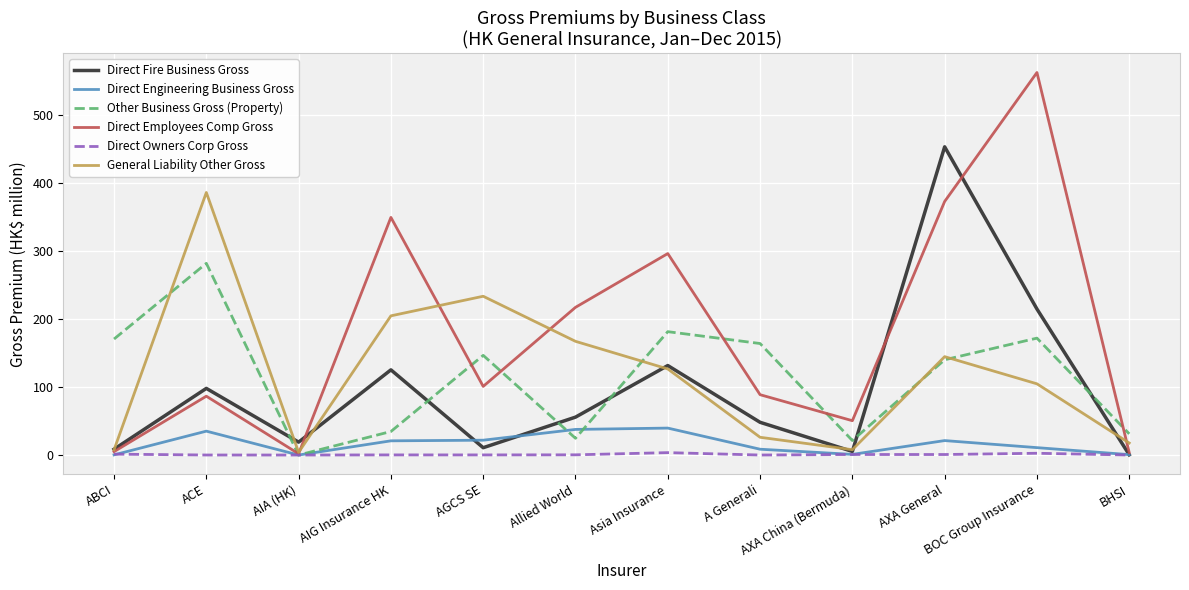

Which series has the largest total across all categories?

Direct Employees Comp Gross